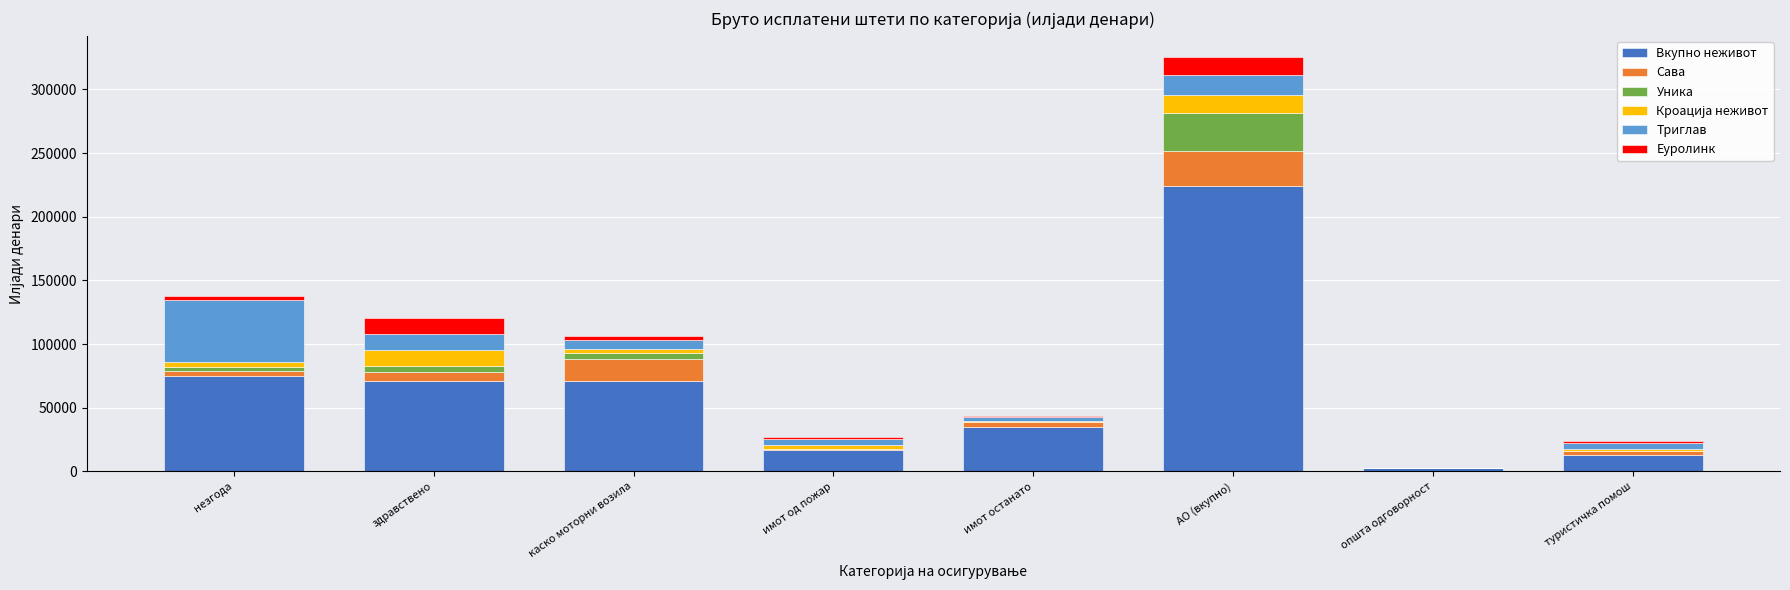

At which category is the sum across all series the highest?

АО (вкупно)